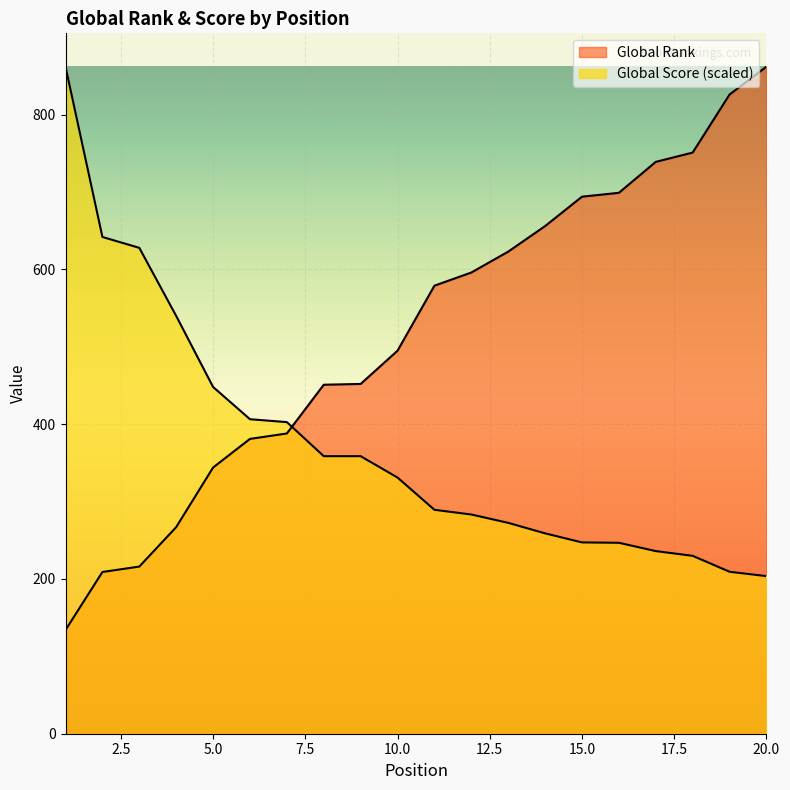

How many intersections are there between Global Score and Global Rank?

1